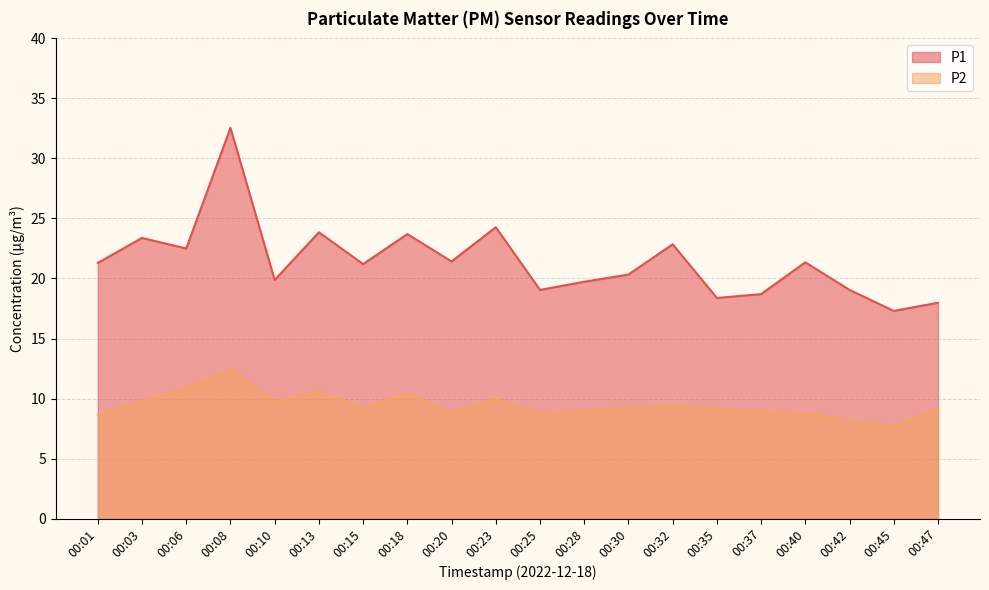

Reading left to right, list all the values displayed in this chart.

P1: 21.3	23.4	22.5	32.5	19.9	23.9	21.2	23.7	21.4	24.3	19.1	19.7	20.3	22.9	18.4	18.7	21.4	19.1	17.3	18.0
P2: 8.7	9.8	10.8	12.5	9.8	10.6	9.2	10.4	8.8	9.9	8.8	8.9	9.2	9.4	9.1	8.9	8.8	8.2	7.7	9.2